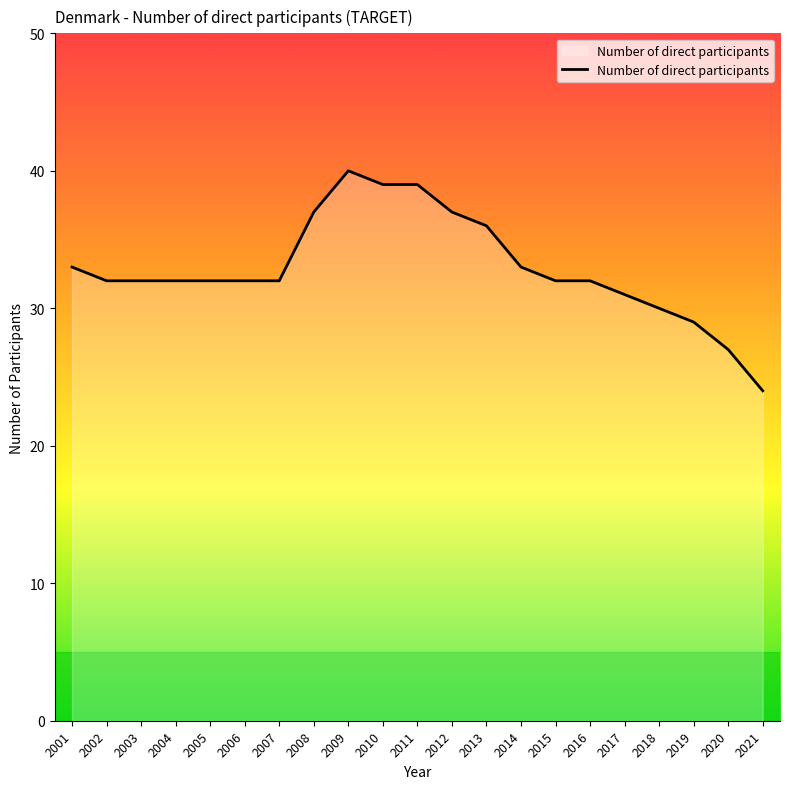

Read the value at 2016.

32